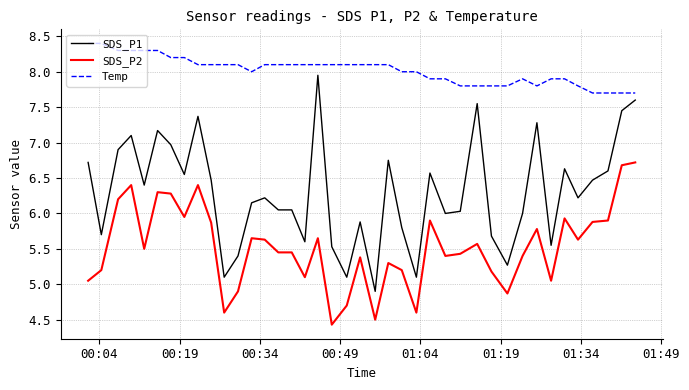

What is the greatest value displayed?

8.4